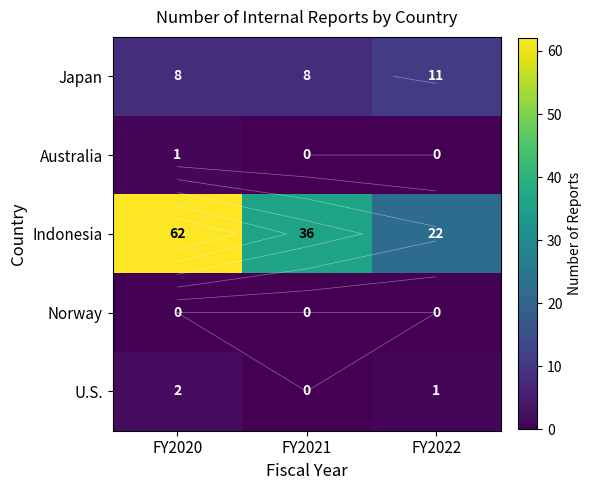

At how many categories does at least one series exceed 41?

1